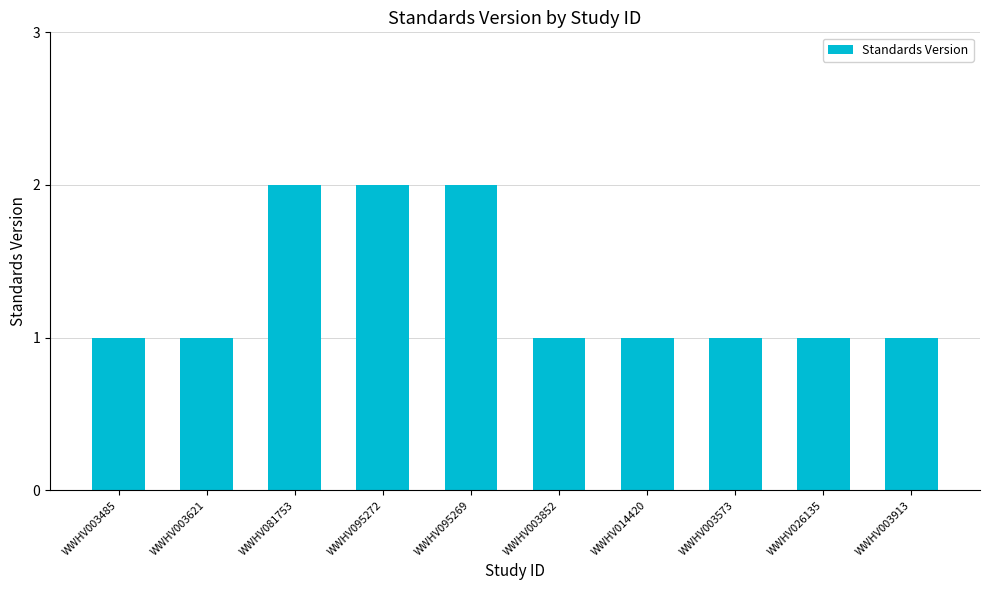

The chart shows a value of 0 at WWHV003573. True or false?

False